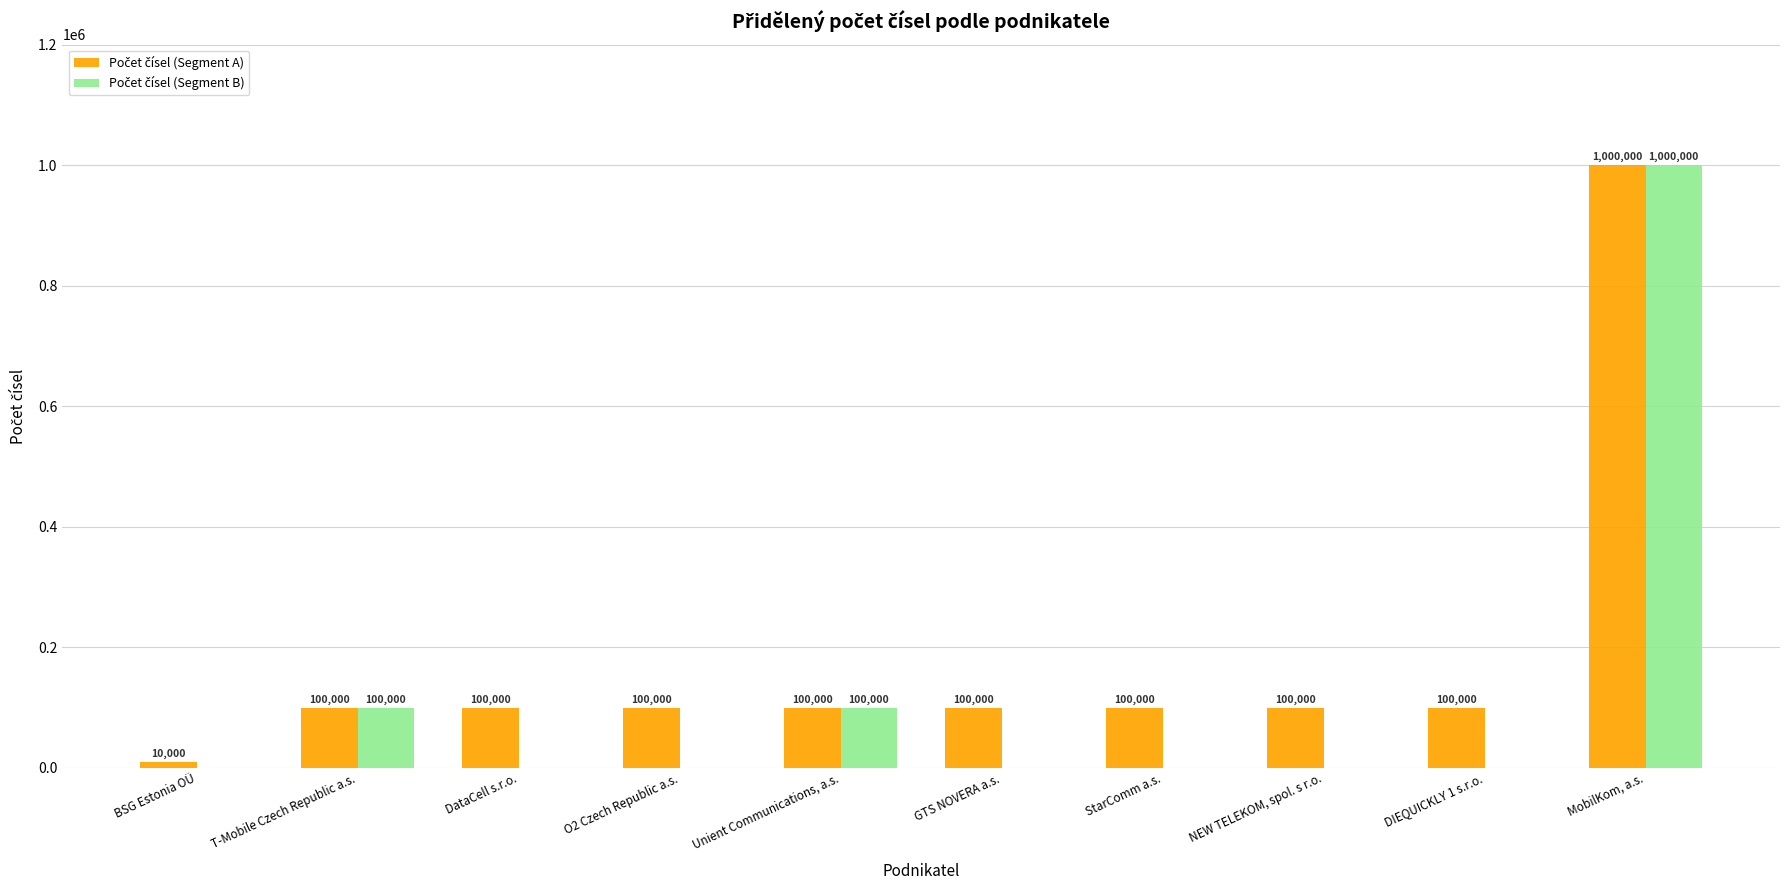

What is the total value across all series at Unient Communications, a.s.?

200000